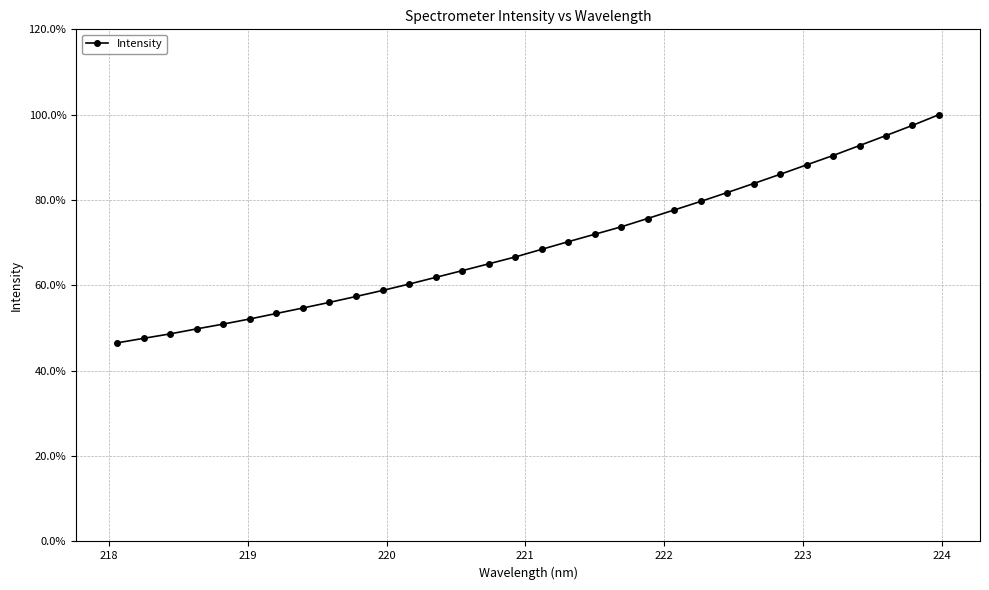

What is the value of the 9th point from the left?

56.0